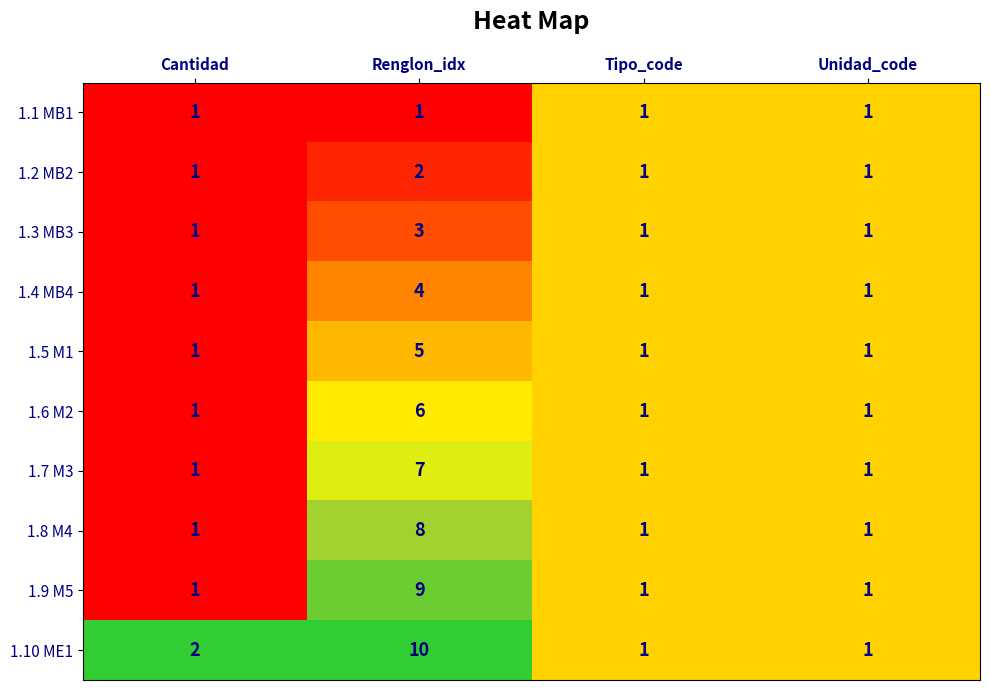

Which series changed the most between Renglon_idx and Unidad_code?

1.10 ME1